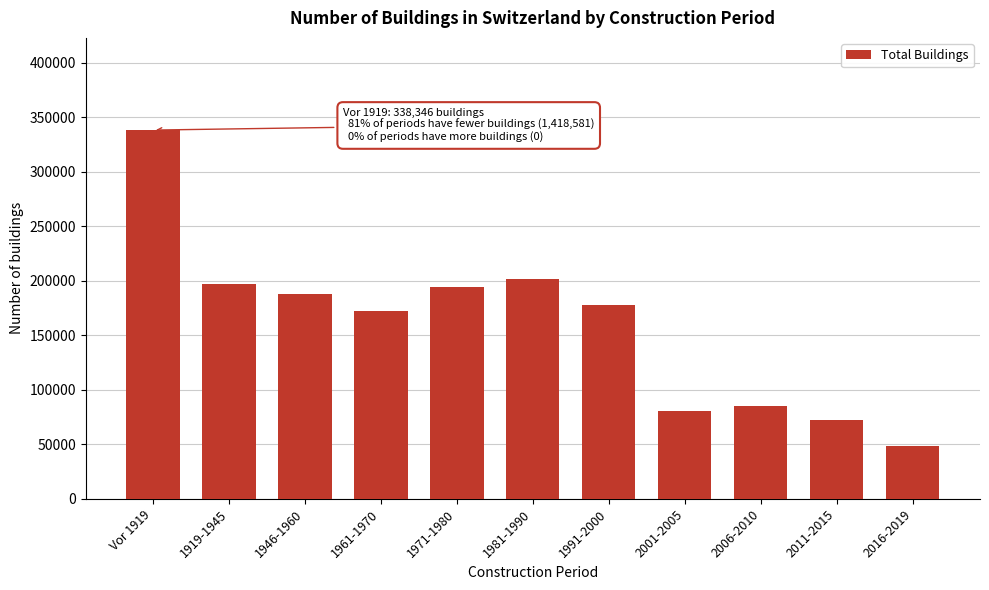

Reading right to left, extract all data points from this chart.

48339	72066	85229	80995	177864	201296	194687	172521	188115	197469	338346